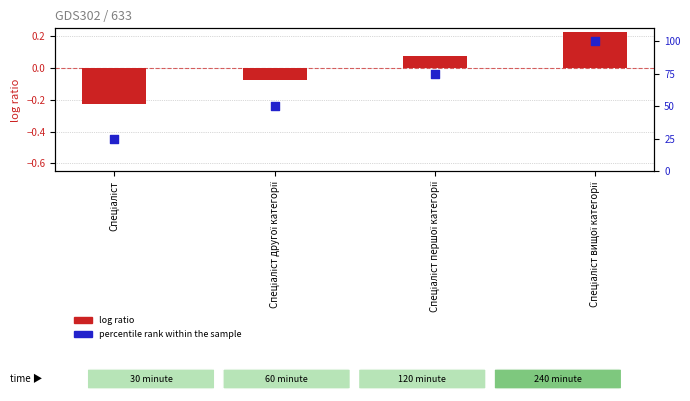

Which series has the widest spread of Y values?

percentile rank within the sample